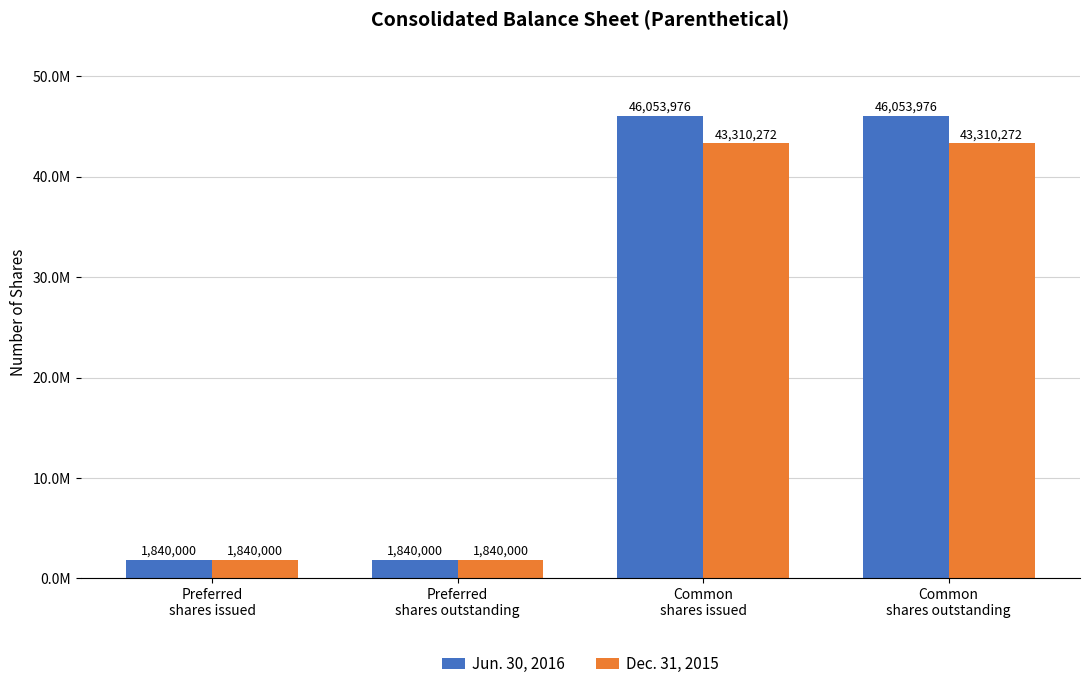

Is the value of Jun. 30, 2016 at Common
shares outstanding greater than the value of Dec. 31, 2015 at Preferred
shares outstanding?

Yes